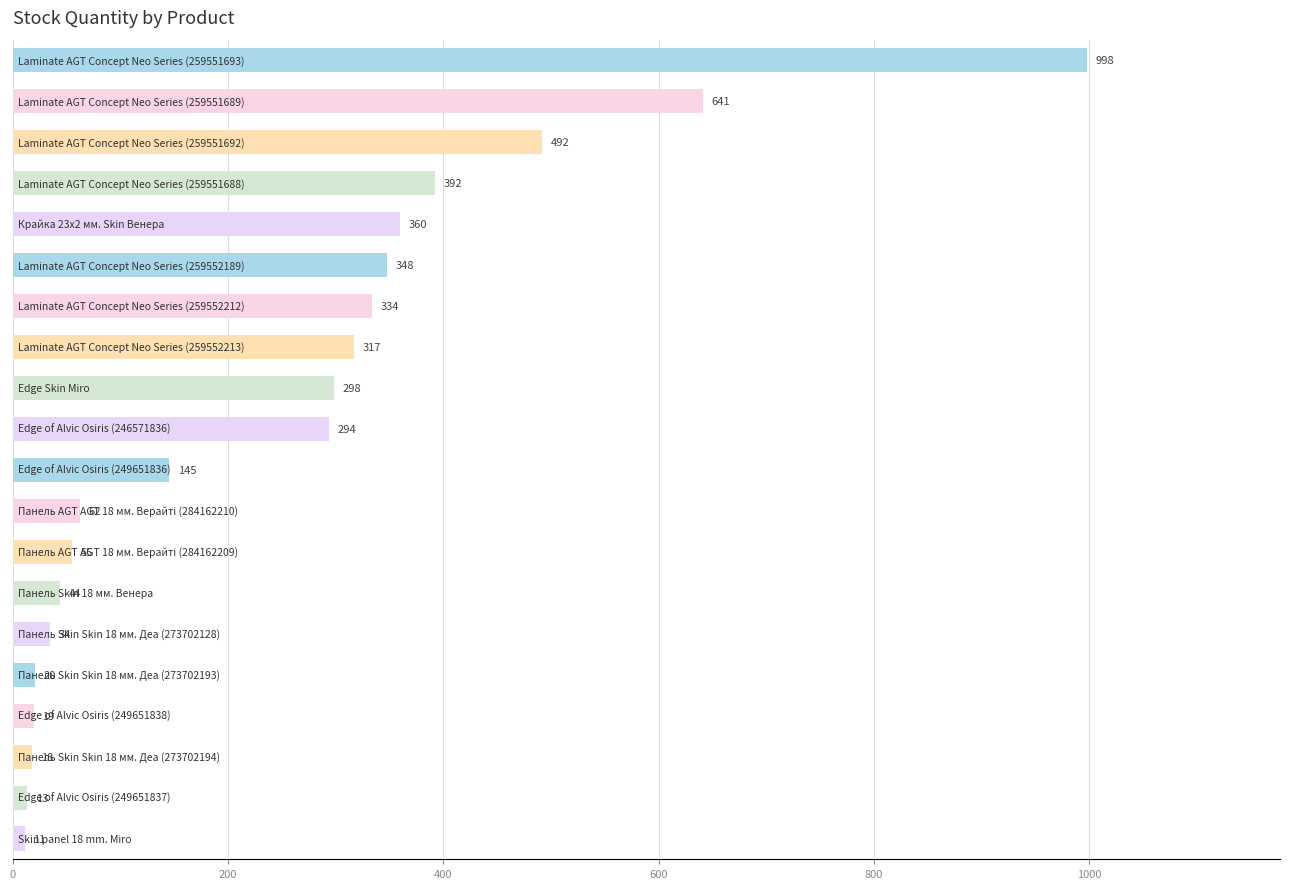

What is the value of the 19th bar from the top?

13